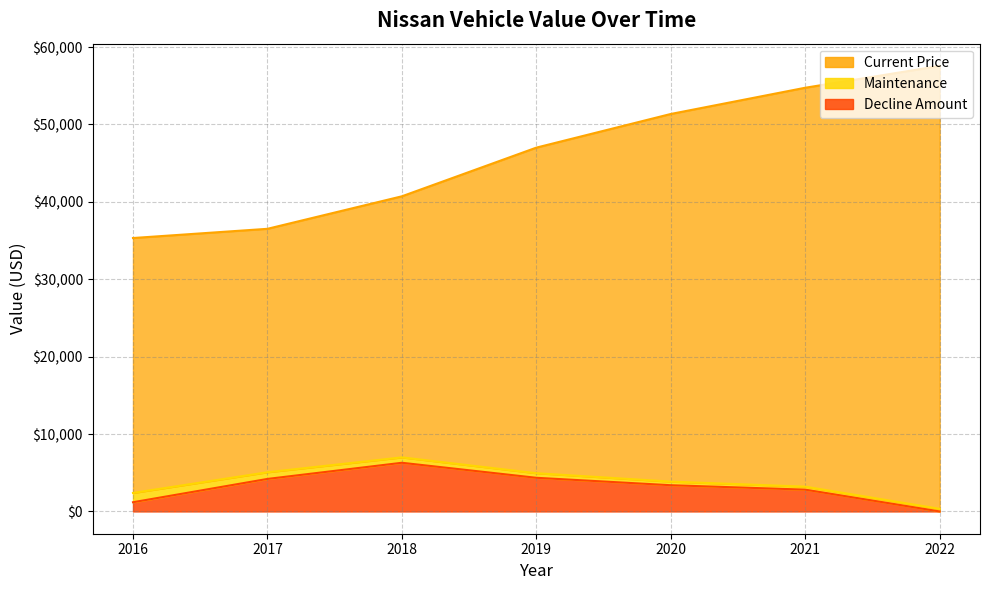

List the labels in order of Current Price value, largest first.

2022, 2021, 2020, 2019, 2018, 2017, 2016